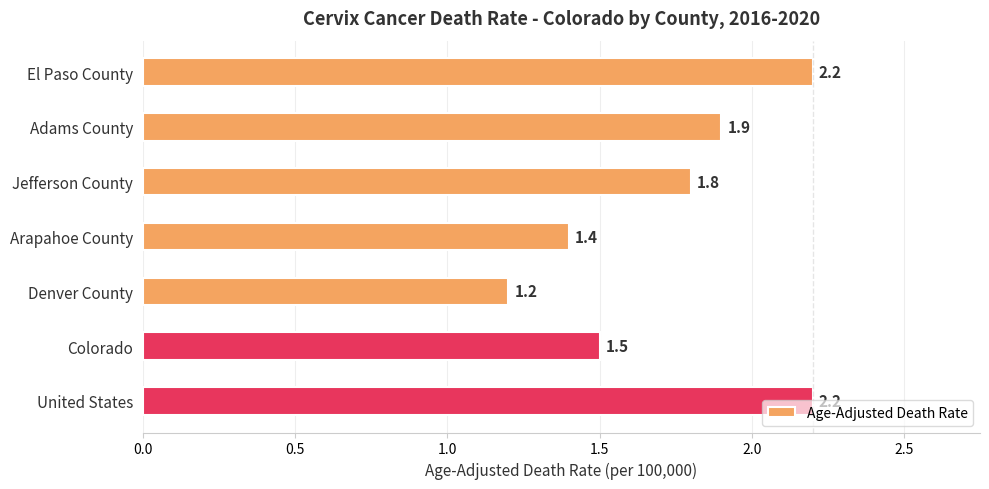

Count the number of categories in the chart.

7